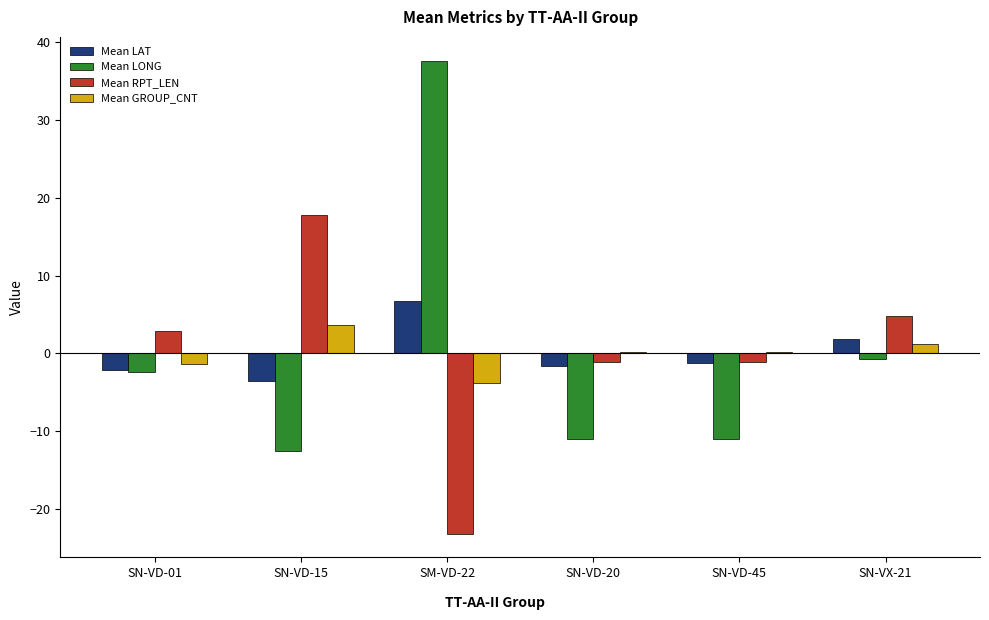

How many groups of bars are there?

6